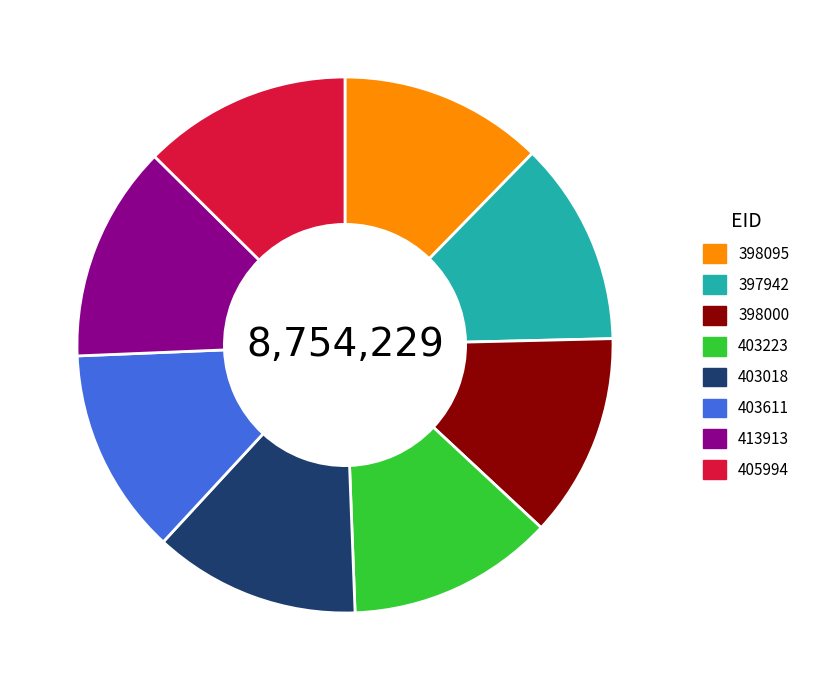

The 413913 slice represents 13% of the pie. True or false?

True